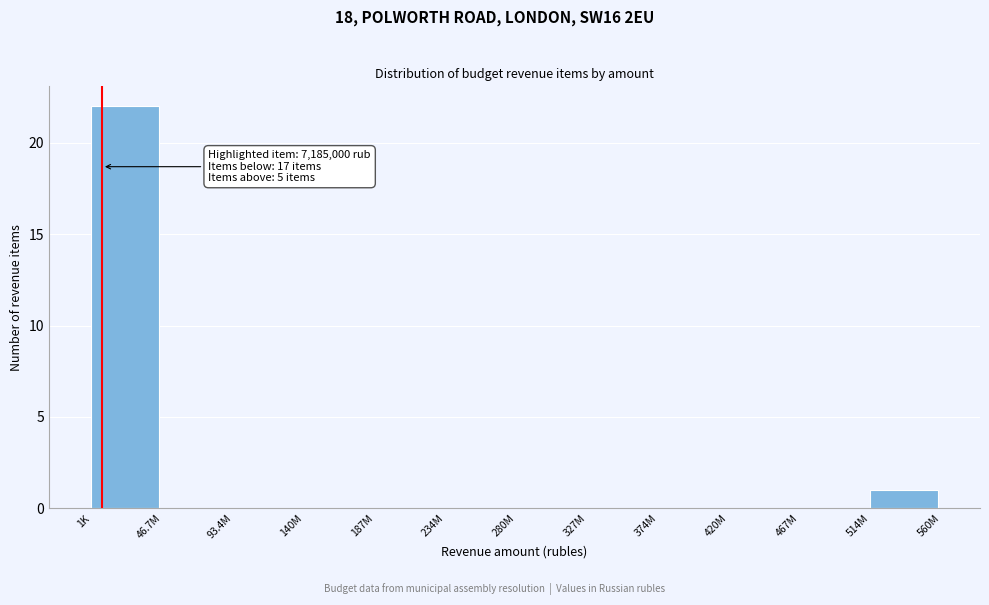

Reading left to right, transcribe all the data shown in this chart.

1K=22	46.7M=0	93.4M=0	140M=0	187M=0	234M=0	280M=0	327M=0	374M=0	420M=0	467M=0	514M=1